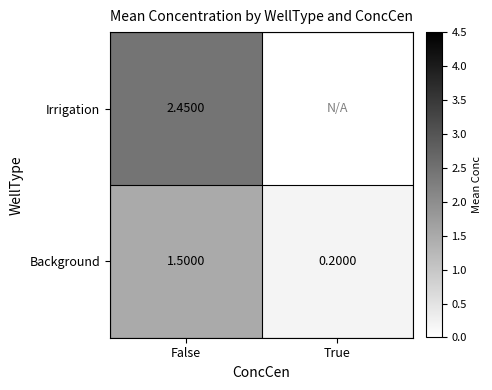

List the labels in order of Background value, largest first.

False, True